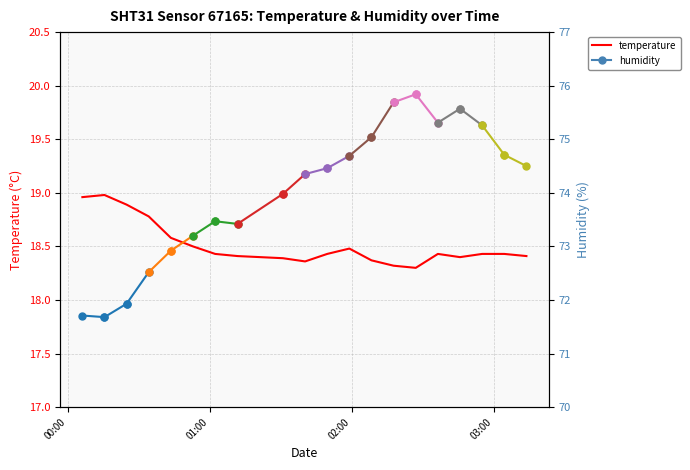

What is the label of the 8th point from the left?

2023-07-31T01:11:45